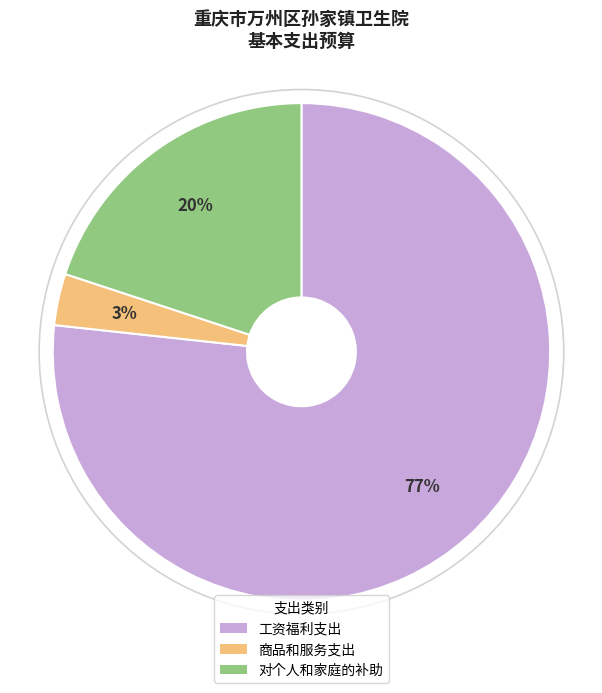

Is the sum of 商品和服务支出 and 工资福利支出 greater than half?

Yes